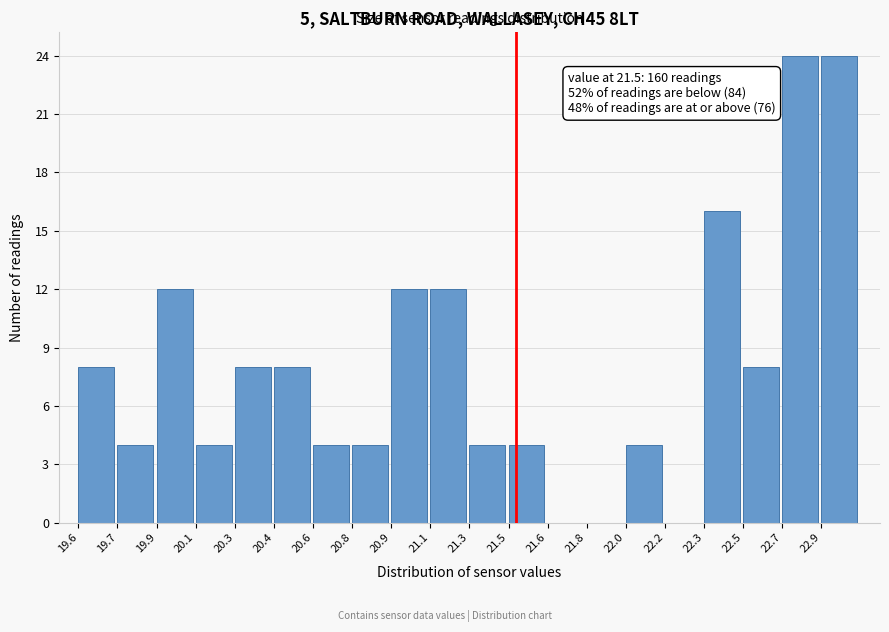

Reading left to right, list all the values displayed in this chart.

19.6=8	19.7=4	19.9=12	20.1=4	20.3=8	20.4=8	20.6=4	20.8=4	20.9=12	21.1=12	21.3=4	21.5=4	21.6=0	21.8=0	22.0=4	22.2=0	22.3=16	22.5=8	22.7=24	22.9=24